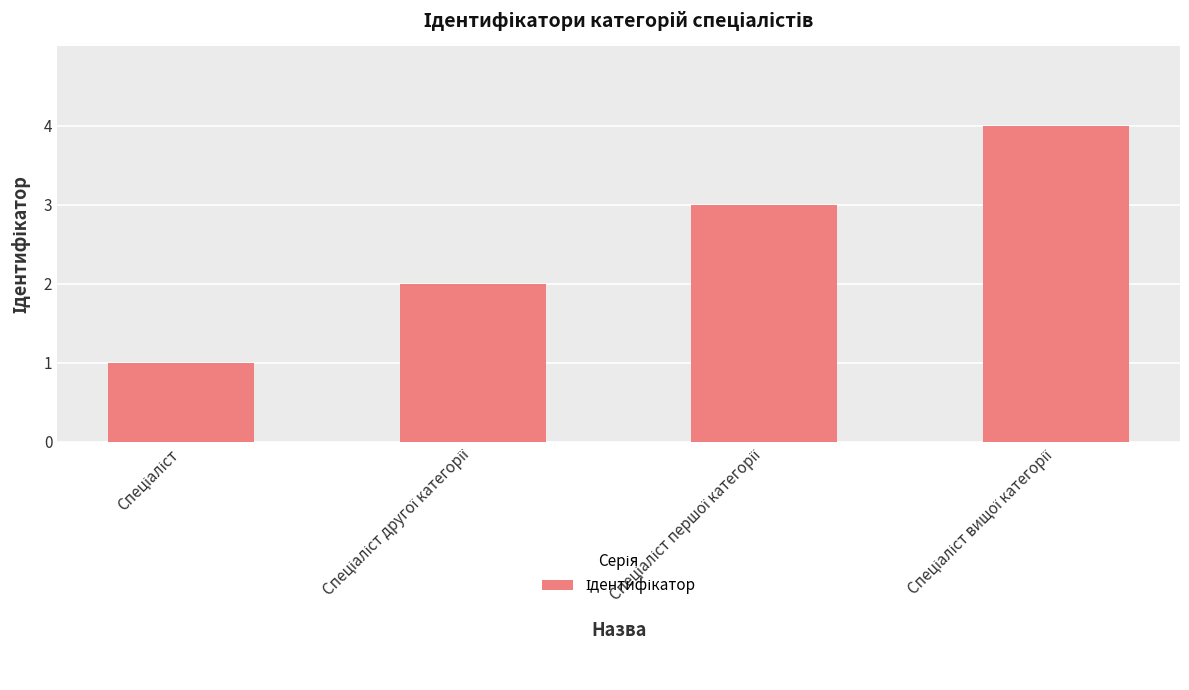

What is the greatest value displayed?

4